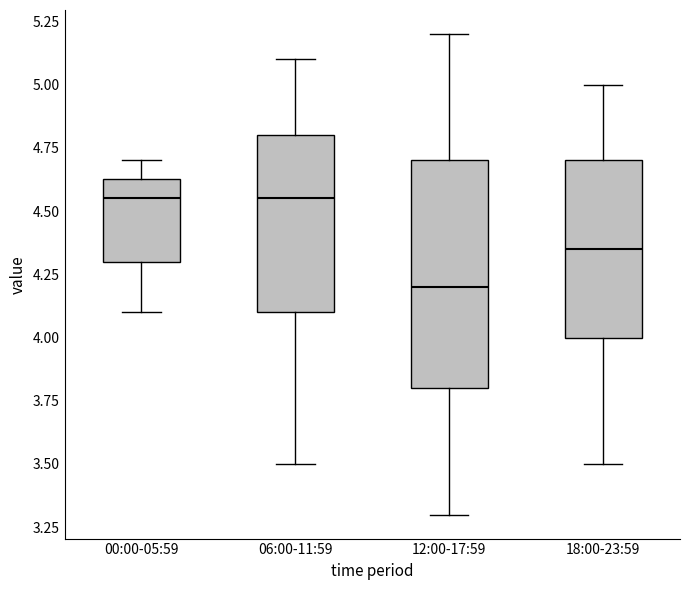

Where does the upper whisker of the box for 00:00-05:59 end on the y-axis? The values are not printed on the chart, so give them approximately, as read against the axis.

4.70